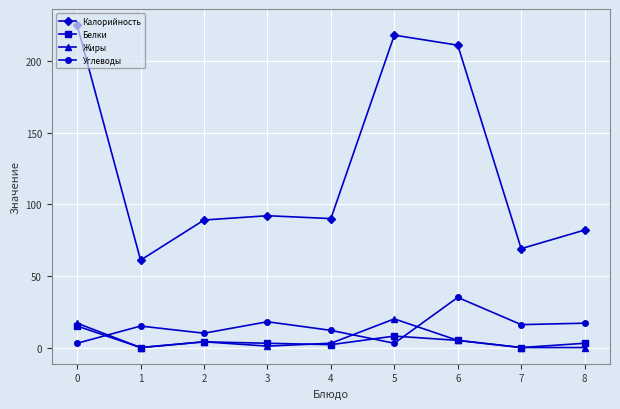

How many distinct data groups are displayed?

4